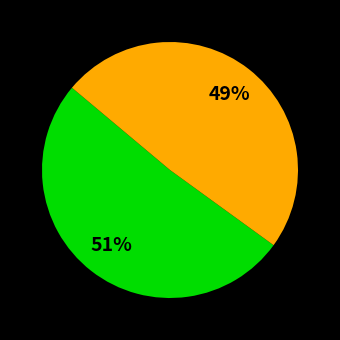

Is there a majority slice in this chart?

Yes